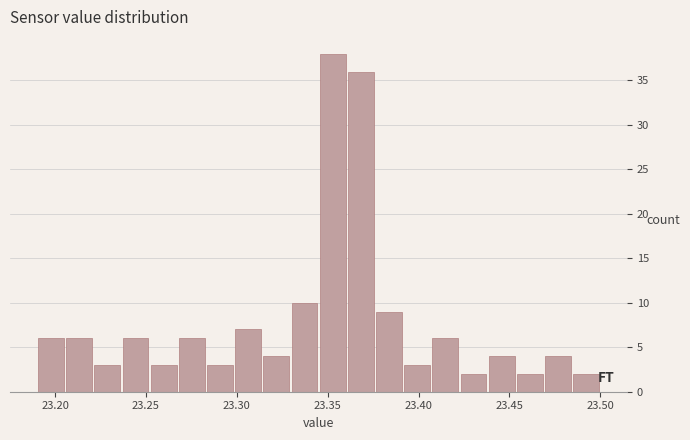

Around what value on the x-axis is the tallest bar? Give the approximate position of its centre, as read against the axis.

23.355